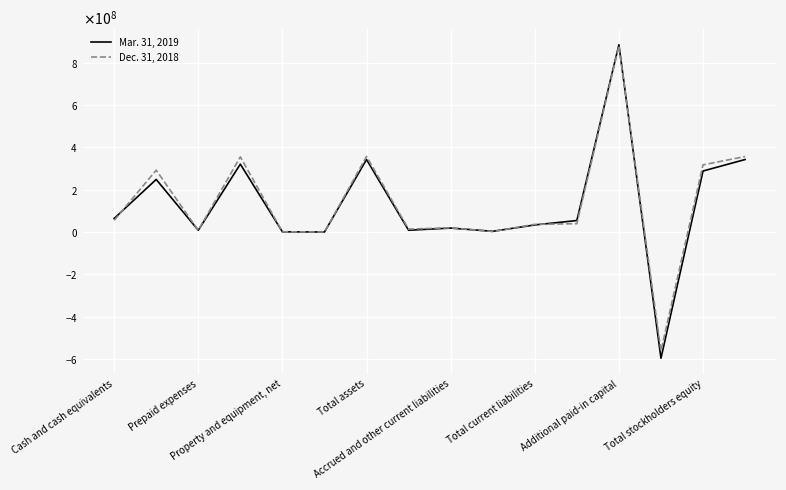

What is the minimum value shown in the chart?

-597211954